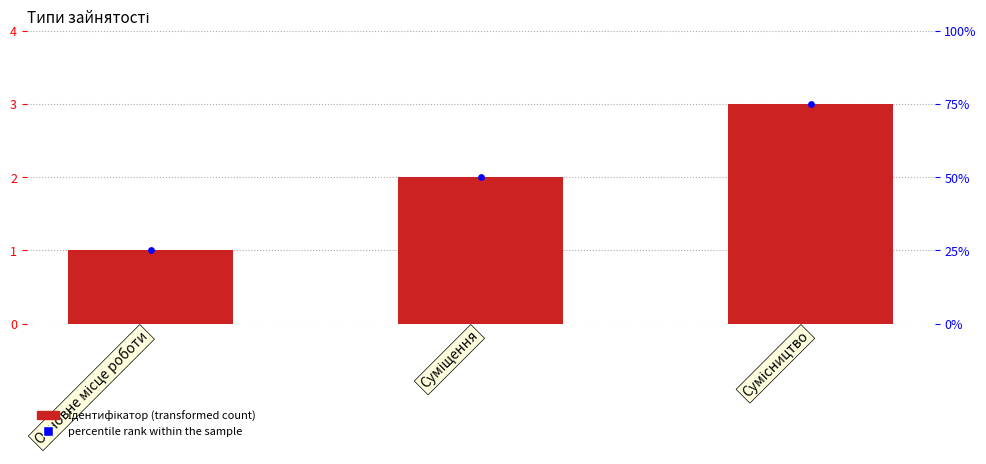

Which series contains the highest Y value?

percentile rank